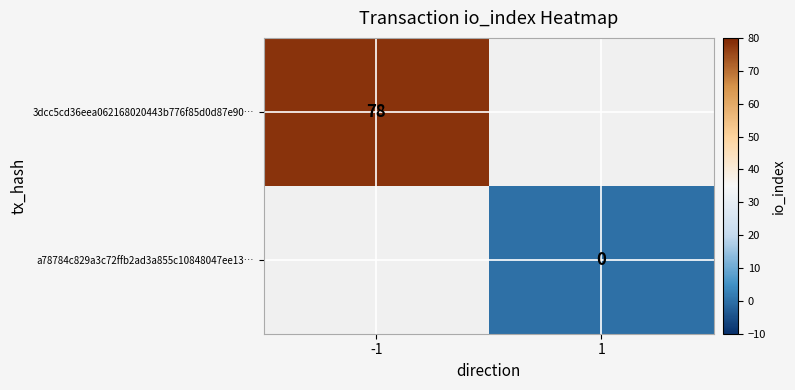

What is the greatest value displayed?

78.0